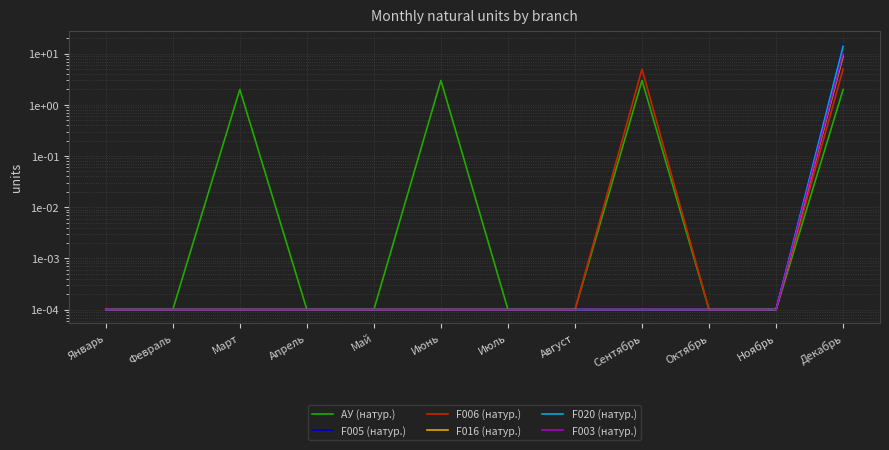

What is the difference between the maximum and minimum values in the F006 (натур.) series?

5.0